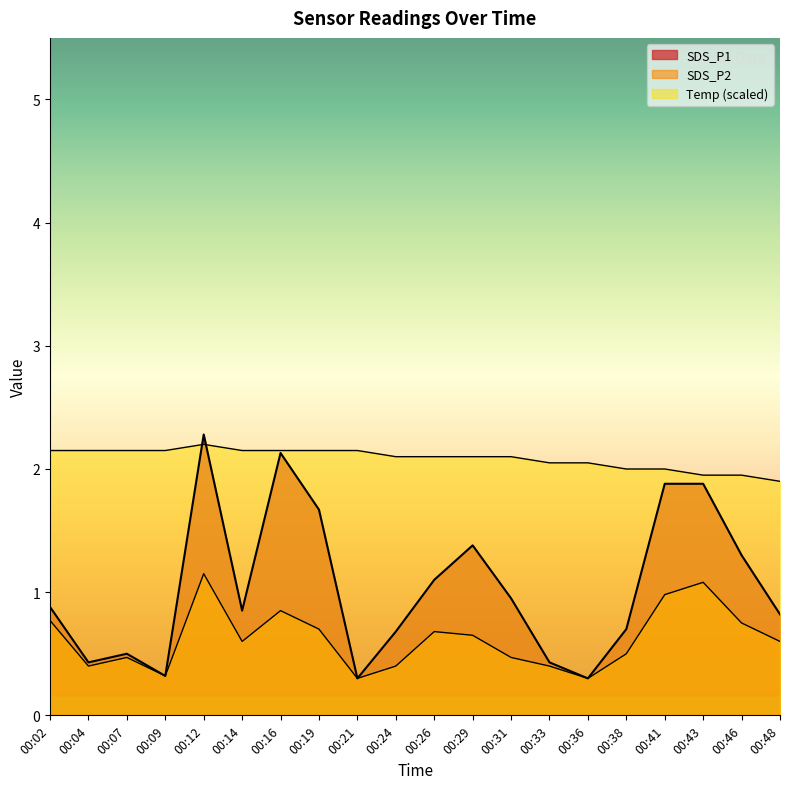

Reading right to left, transcribe all the data shown in this chart.

SDS_P1: 0.8	1.3	1.9	1.9	0.7	0.3	0.4	0.9	1.4	1.1	0.7	0.3	1.7	2.1	0.8	2.3	0.3	0.5	0.4	0.9
SDS_P2: 0.6	0.8	1.1	1.0	0.5	0.3	0.4	0.5	0.7	0.7	0.4	0.3	0.7	0.8	0.6	1.1	0.3	0.5	0.4	0.8
Temp: 1.9	1.9	1.9	2.0	2.0	2.0	2.0	2.1	2.1	2.1	2.1	2.1	2.1	2.1	2.1	2.2	2.1	2.1	2.1	2.1